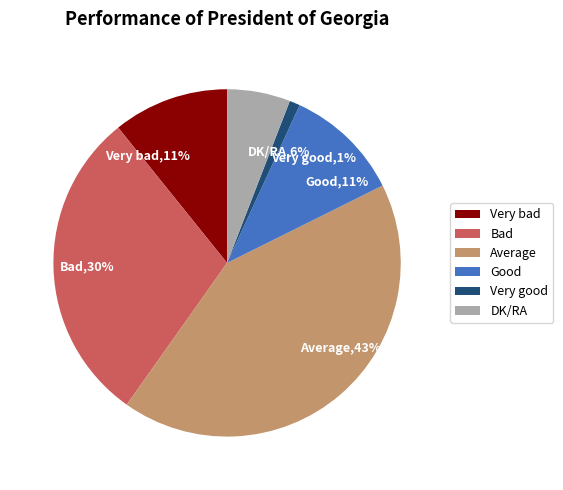

To the nearest percent, what percentage of the pie is Very good?

1%